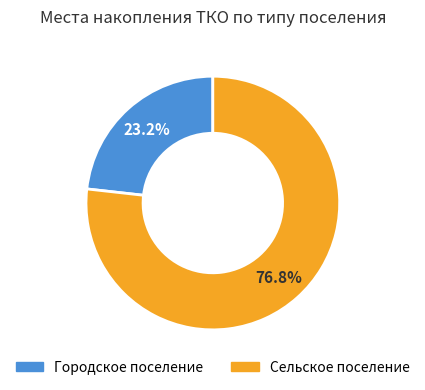

True or false: Городское поселение accounts for 10% of the total.

False